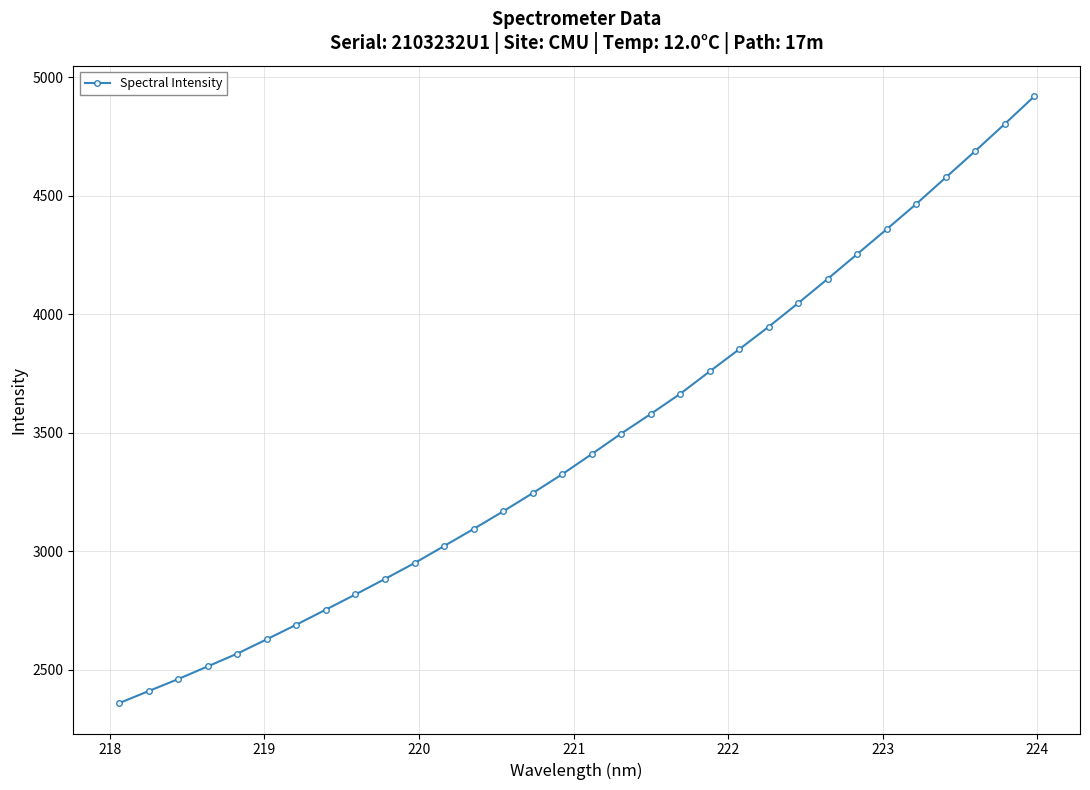

What is the difference between the maximum and second lowest values?

2508.6